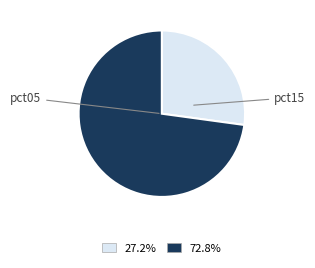

Count the number of slices in the pie.

2